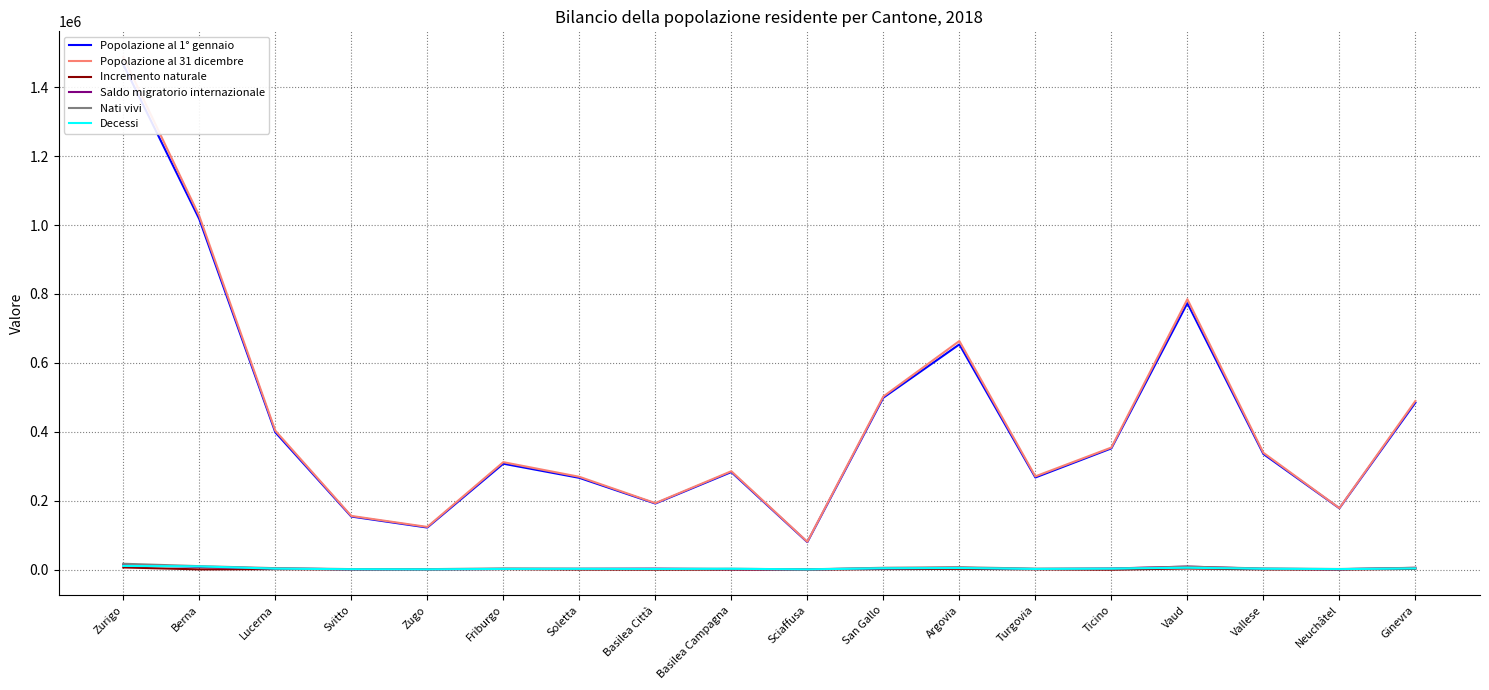

The Popolazione al 31 dicembre series shows 42688 at Zugo. True or false?

False